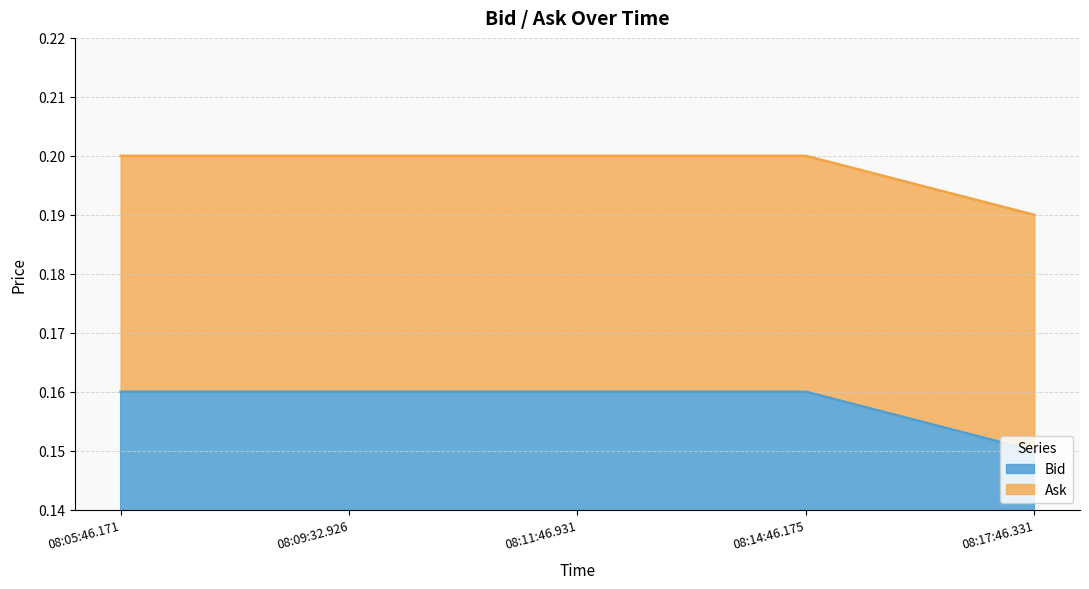

How many Bid values are between 0 and 1?

5